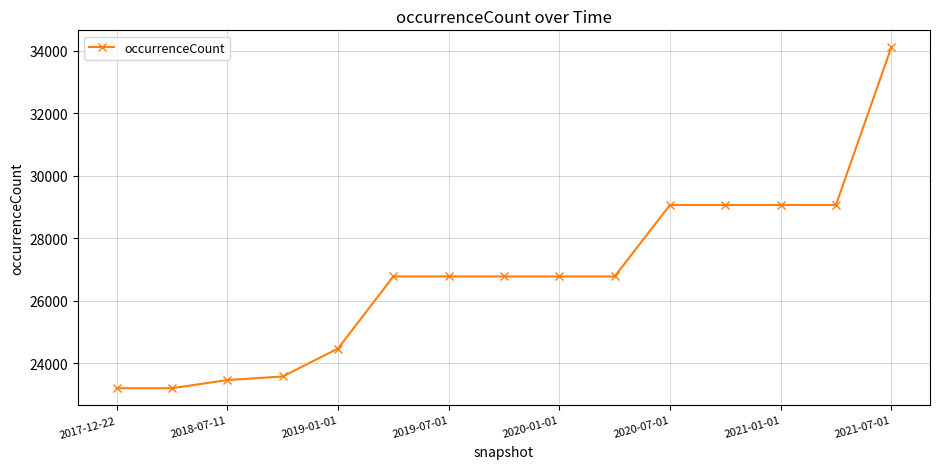

What is the value of the 5th point from the left?

24474